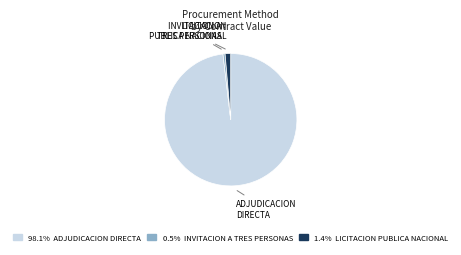

How many slices are in this pie chart?

3